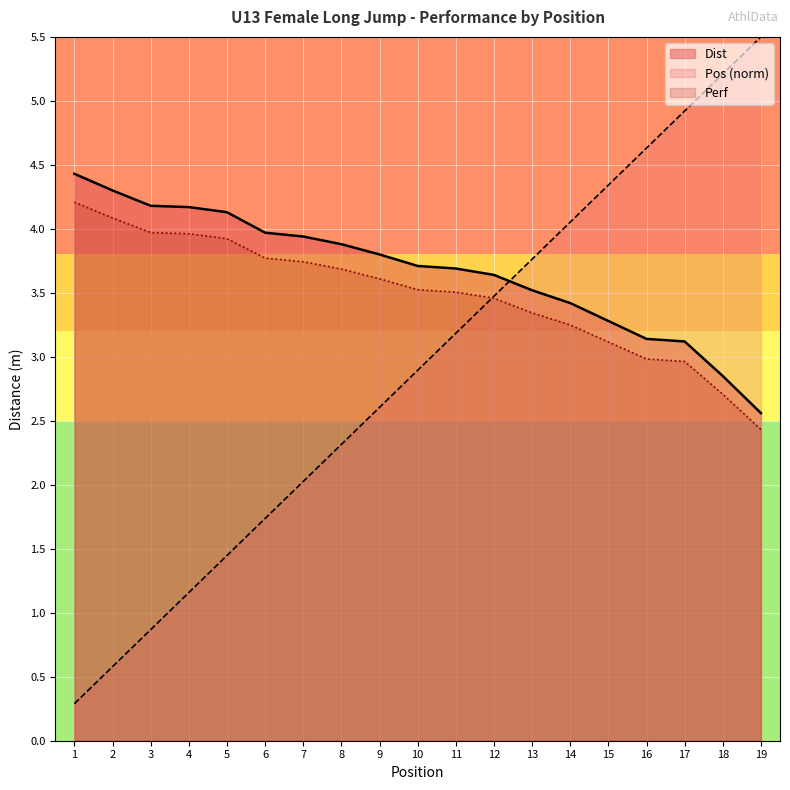

Which category has the lowest value in the Dist series?

19